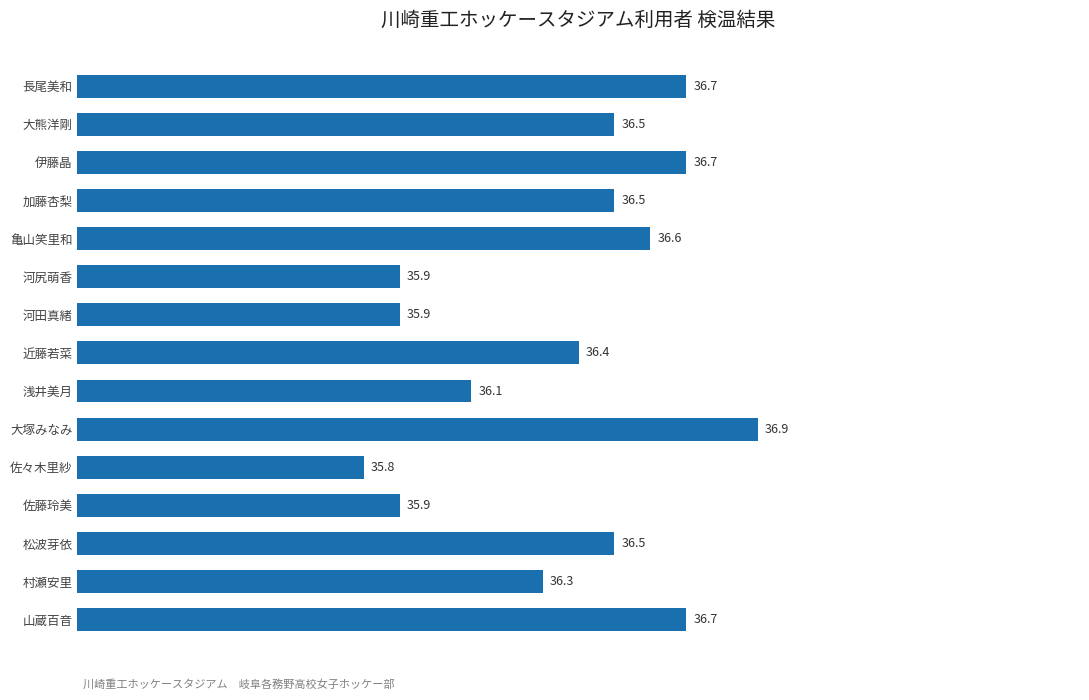

What is the difference between the values at 山蔵百音 and 河尻萌香?

0.8